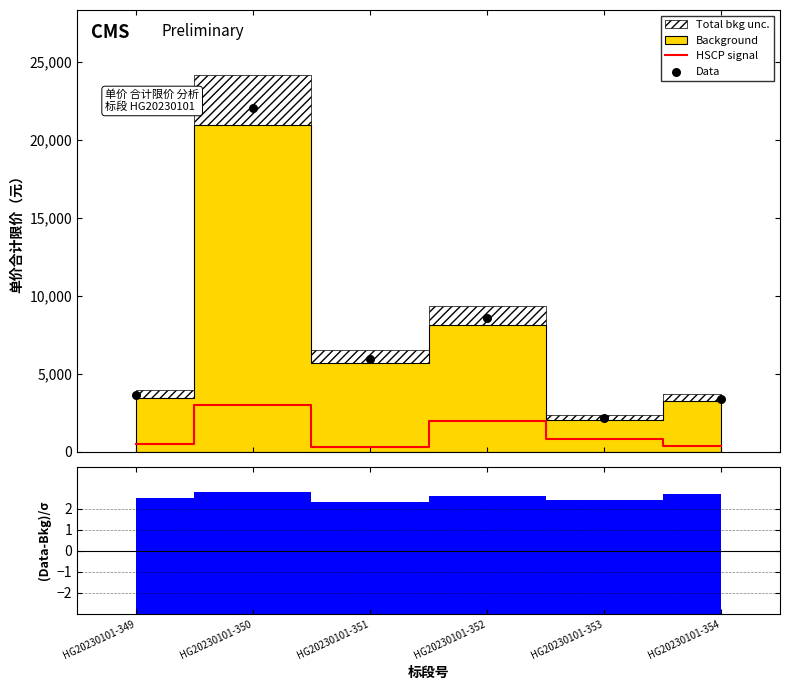

What is the highest value of the HSCP signal series?

3000